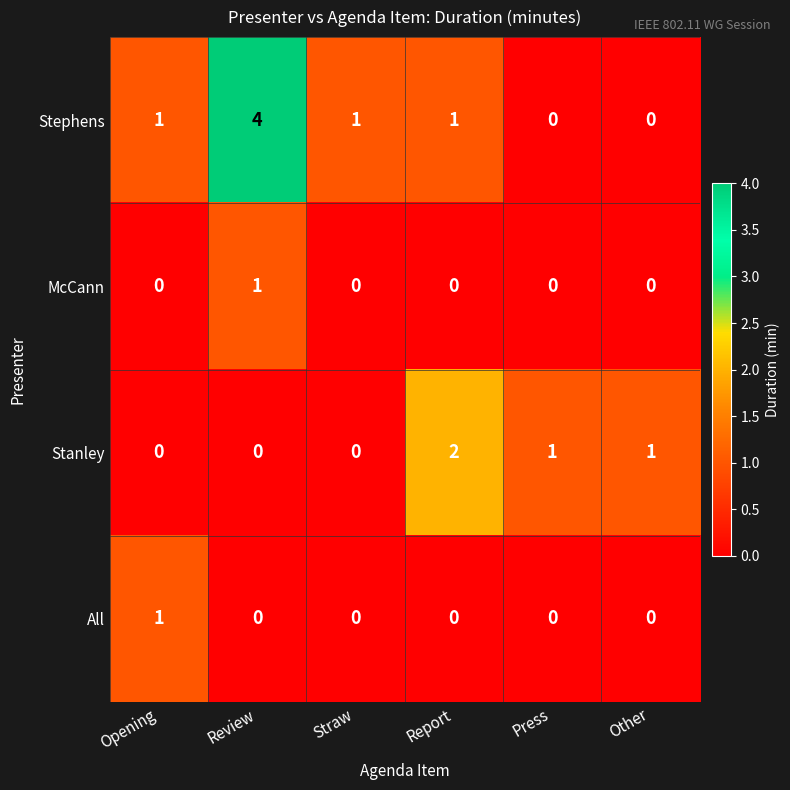

Which series has the largest total across all categories?

Stephens